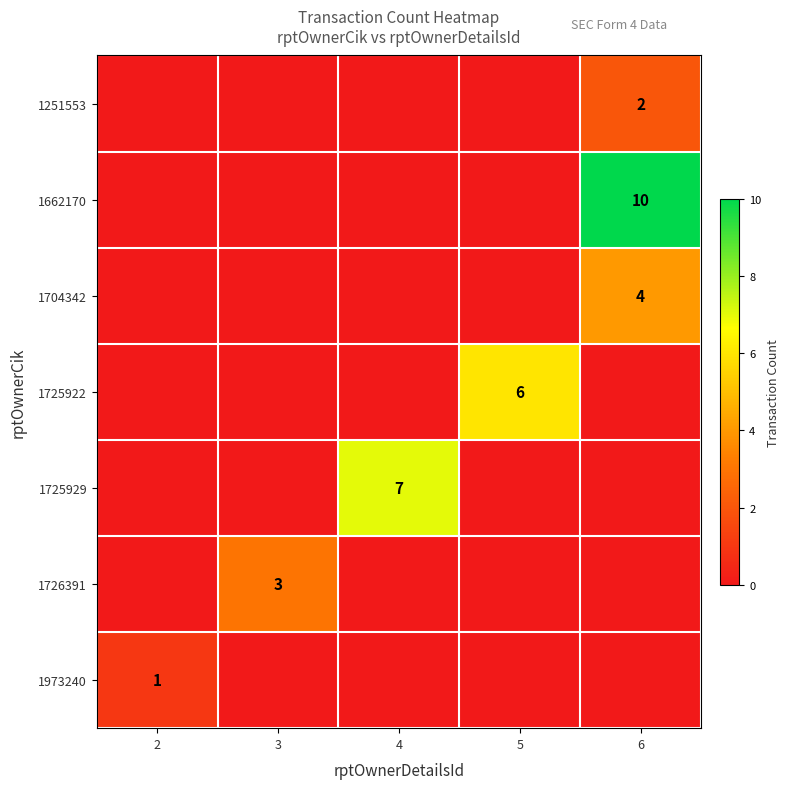

How many categories are shown in the chart?

5